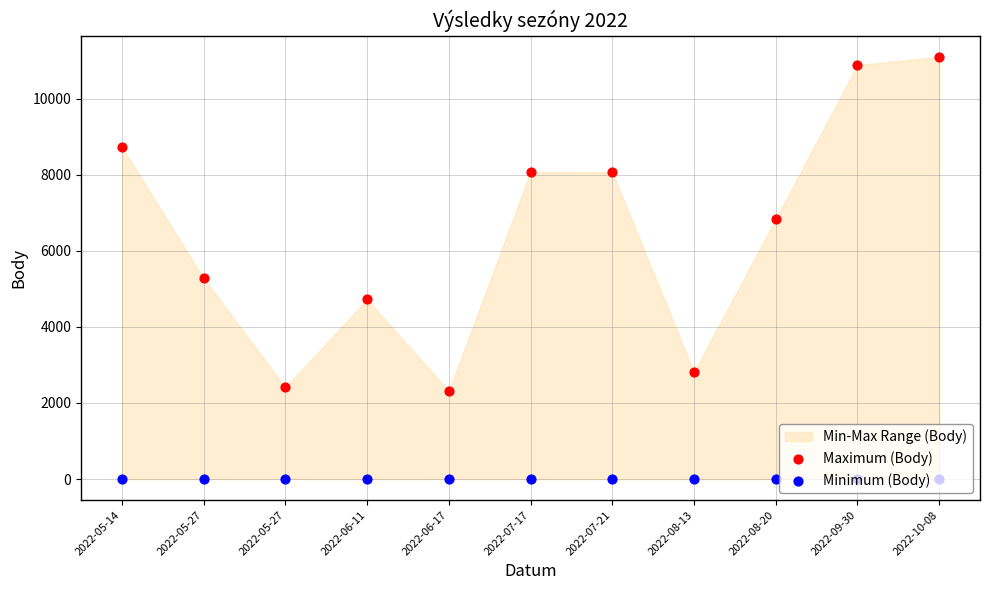

At how many categories does at least one series exceed 6458?

6